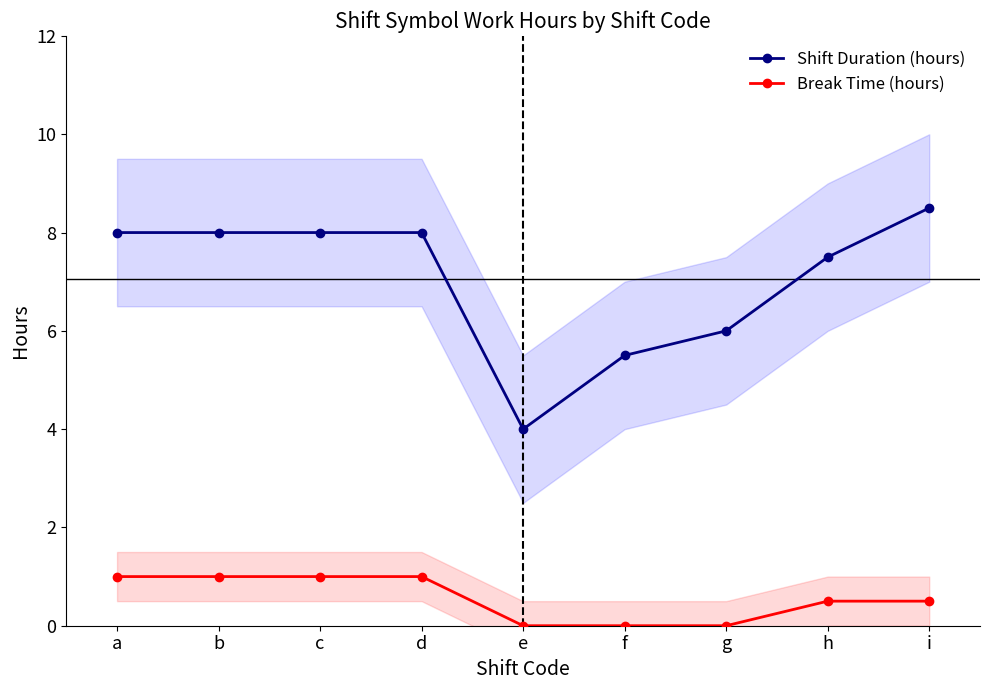

Which series has the widest spread of values?

Shift Duration (hours)